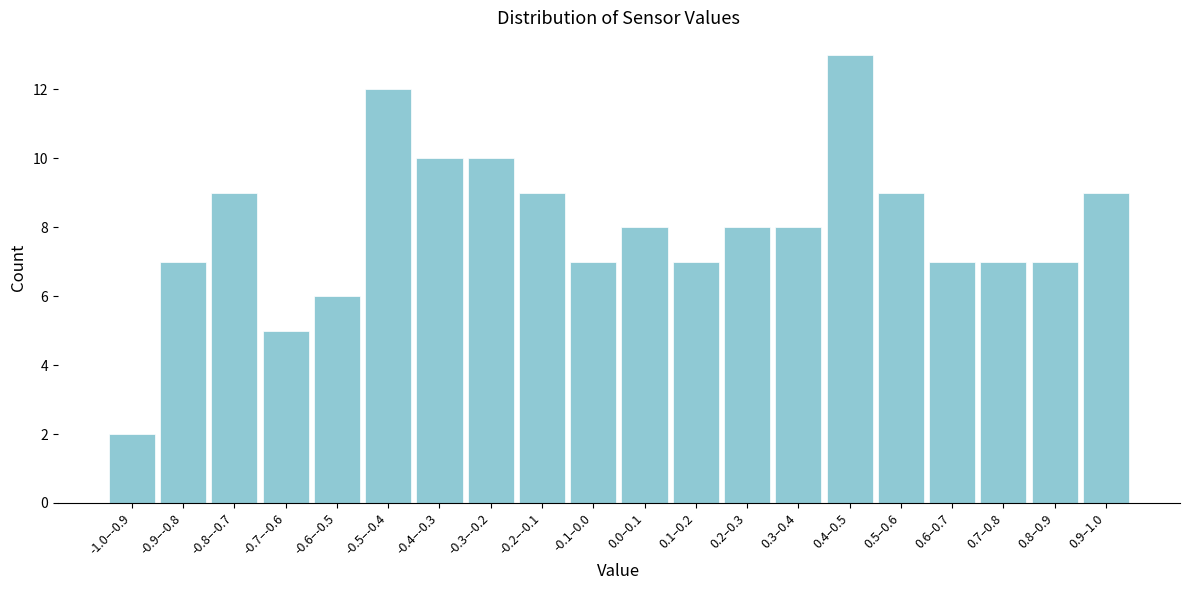

Reading left to right, transcribe all the data shown in this chart.

-1.0–-0.9=2	-0.9–-0.8=7	-0.8–-0.7=9	-0.7–-0.6=5	-0.6–-0.5=6	-0.5–-0.4=12	-0.4–-0.3=10	-0.3–-0.2=10	-0.2–-0.1=9	-0.1–0.0=7	0.0–0.1=8	0.1–0.2=7	0.2–0.3=8	0.3–0.4=8	0.4–0.5=13	0.5–0.6=9	0.6–0.7=7	0.7–0.8=7	0.8–0.9=7	0.9–1.0=9